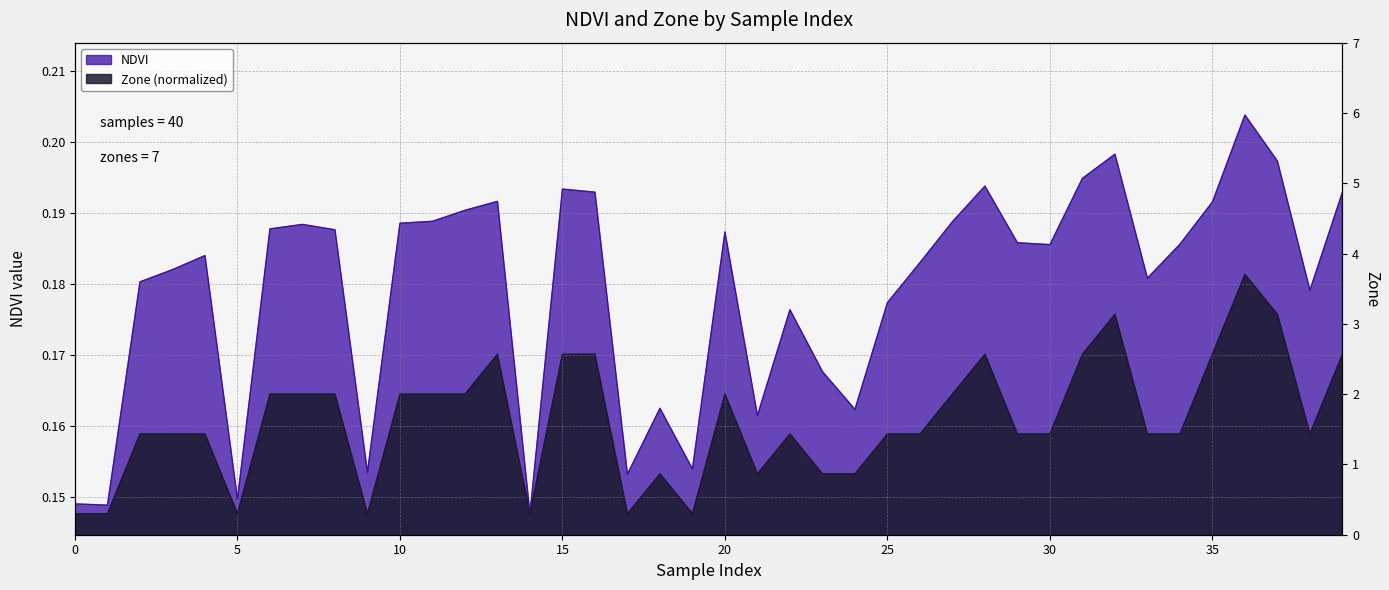

Between 12 and 26, which is larger?

12